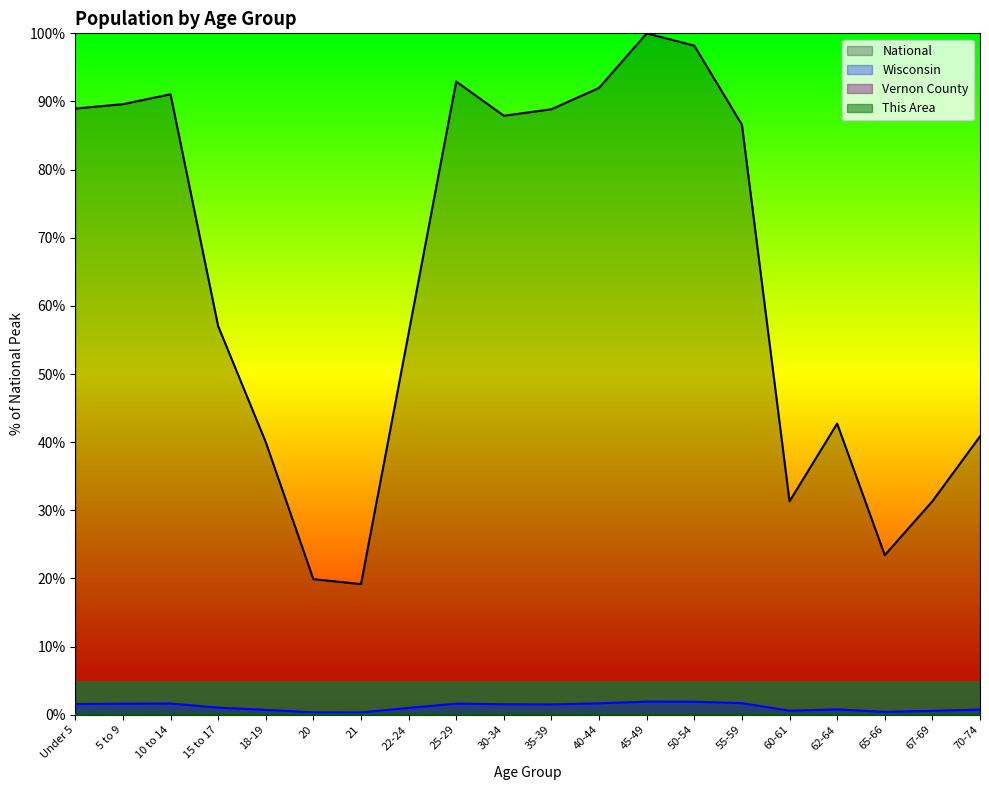

At which category is the sum across all series the highest?

45-49